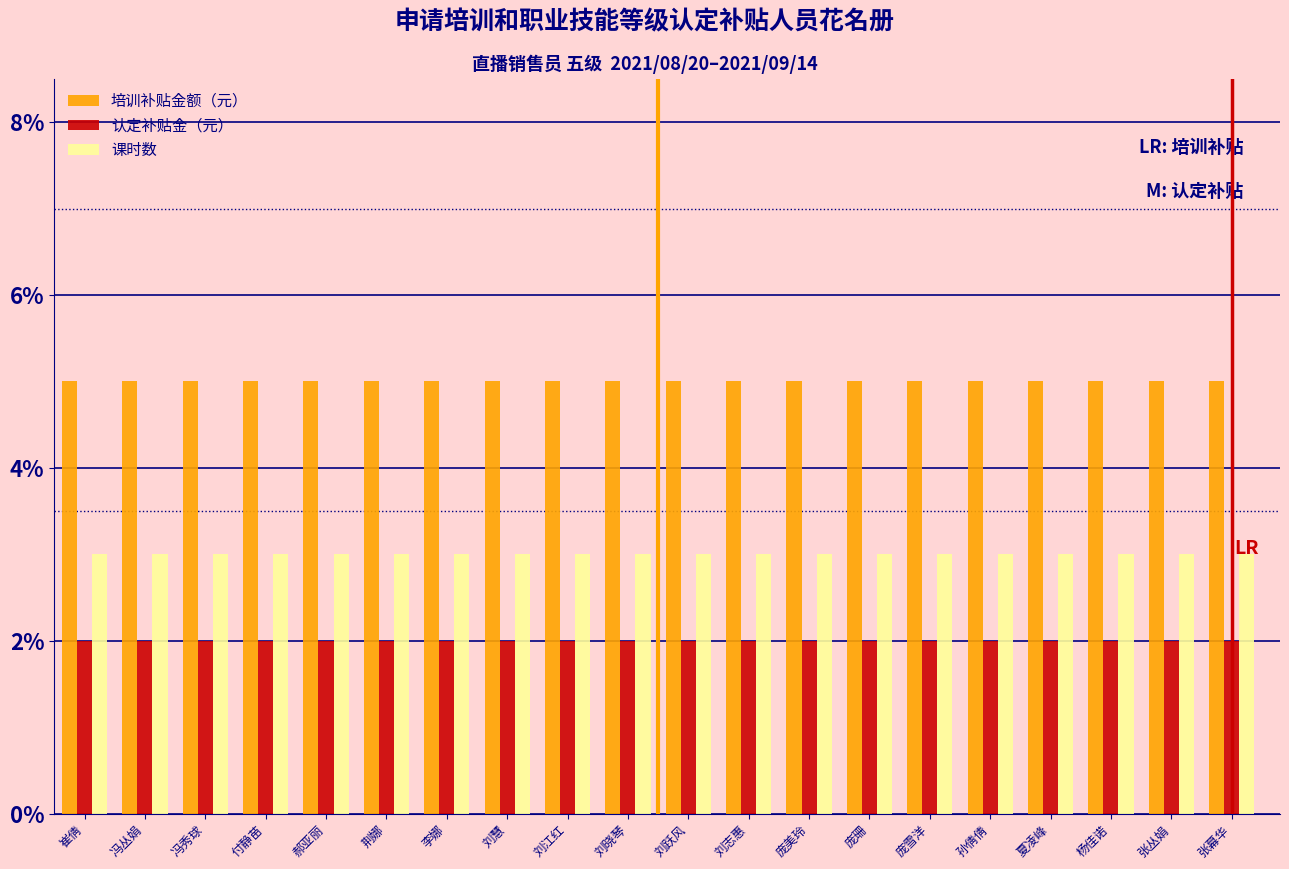

What is the sum of all 培训补贴金额（元） values?

100